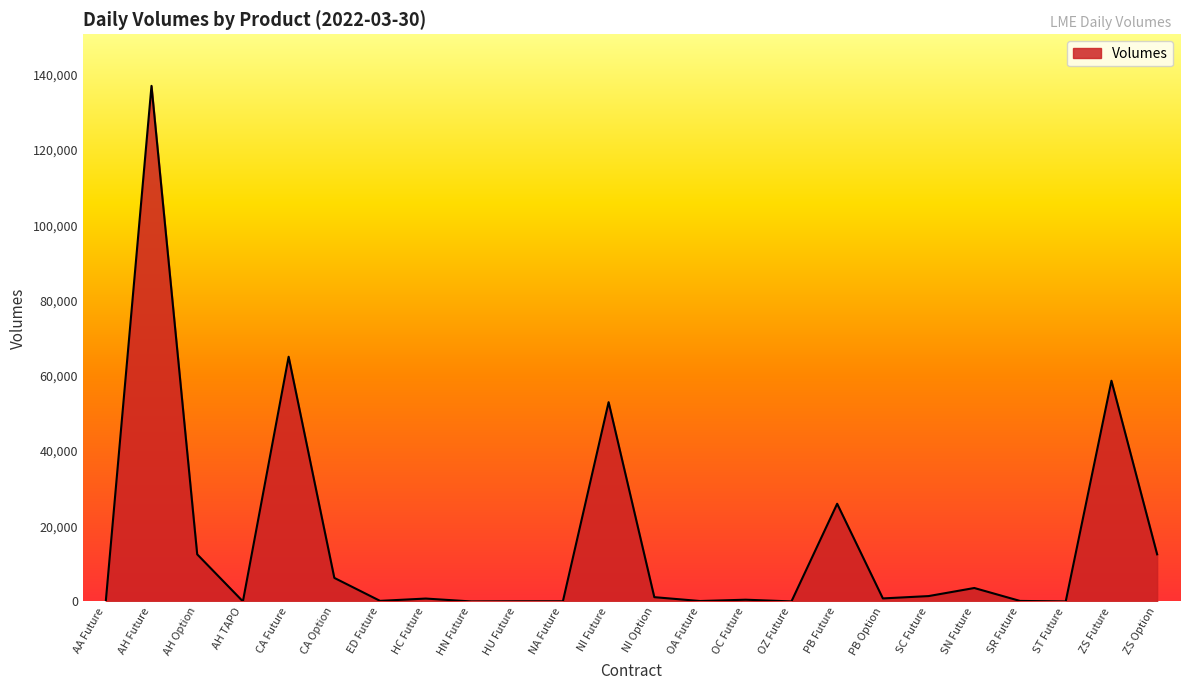

The chart shows a value of 137020 at AH Future. True or false?

True